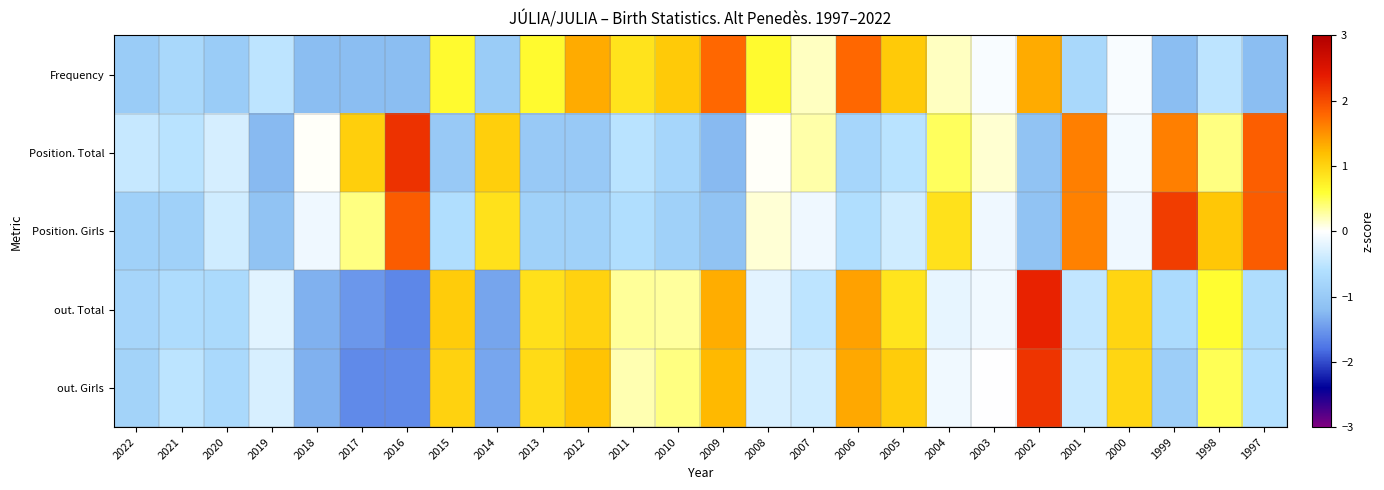

At how many categories does at least one series exceed 0?

22